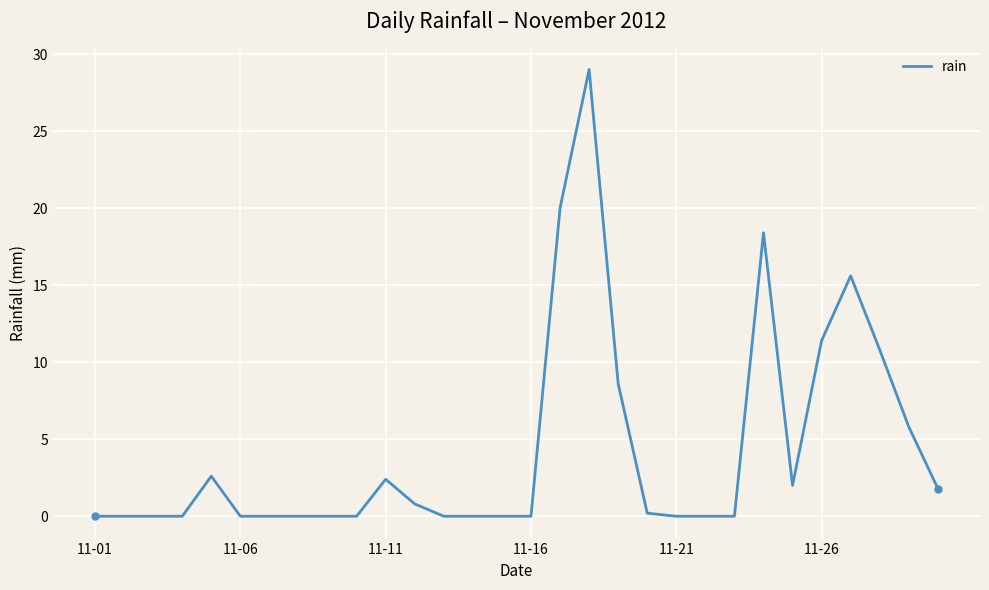

What is the greatest value displayed?

29.0